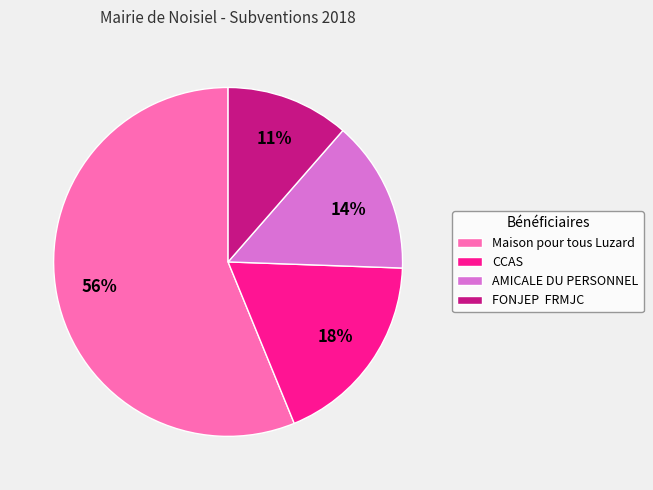

To the nearest percent, what is the difference between the FONJEP FRMJC and CCAS slice percentages?

7%